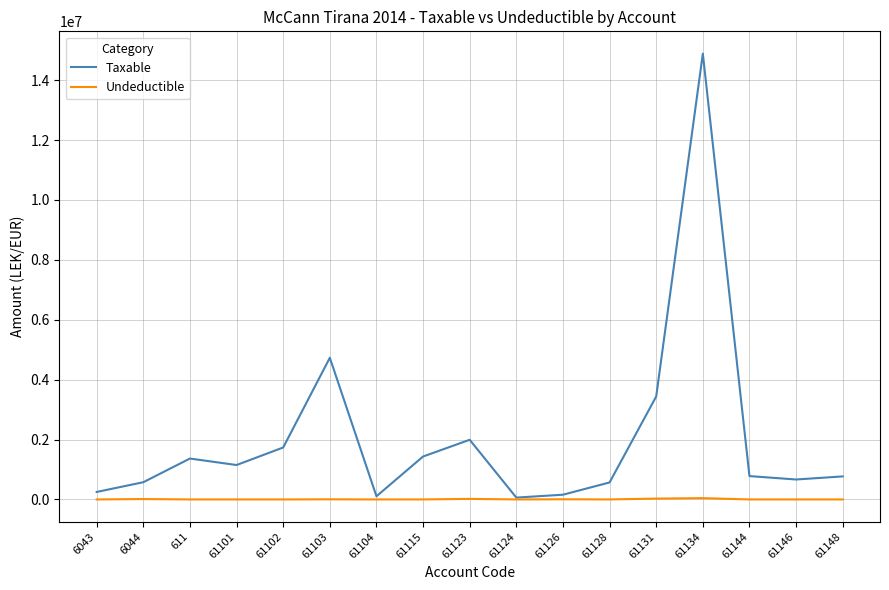

What are all the series names shown in the legend?

Taxable, Undeductible